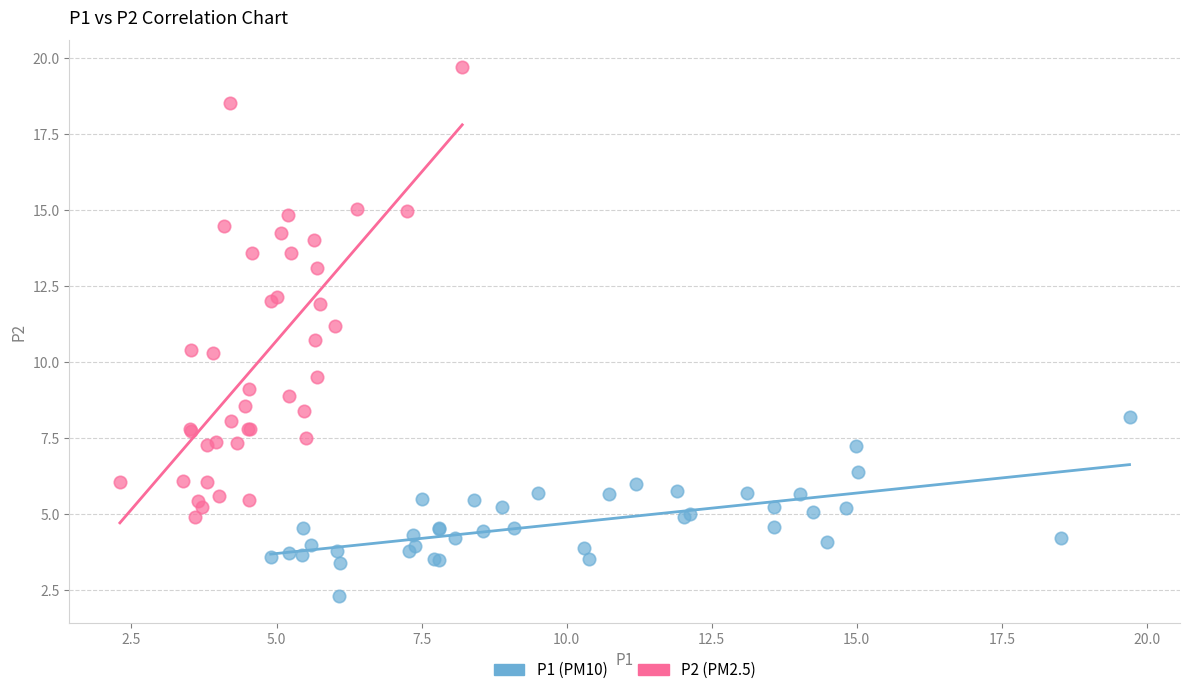

Which series contains the lowest Y value?

P1 (PM10)